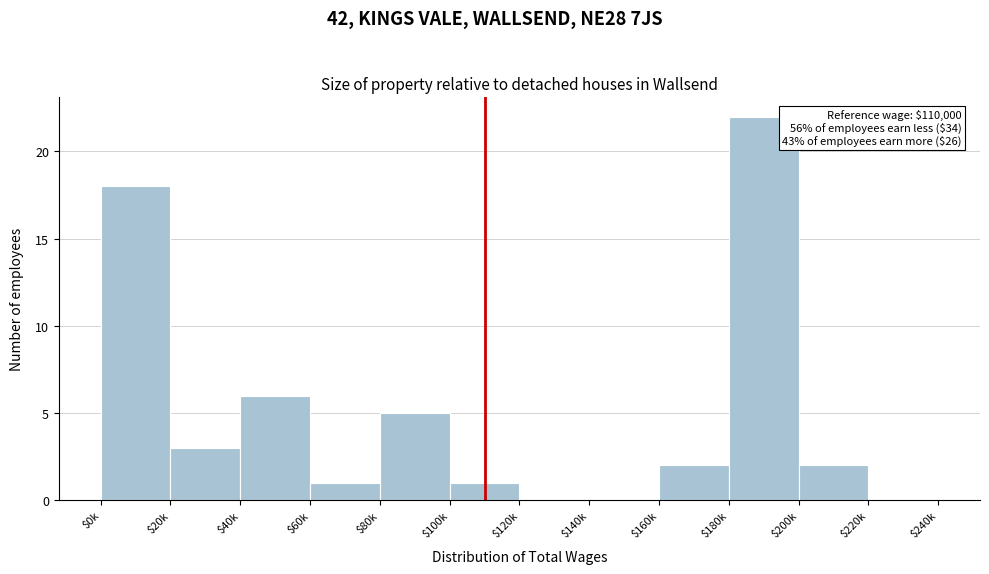

True or false: the data shows 22 at $180k.

True